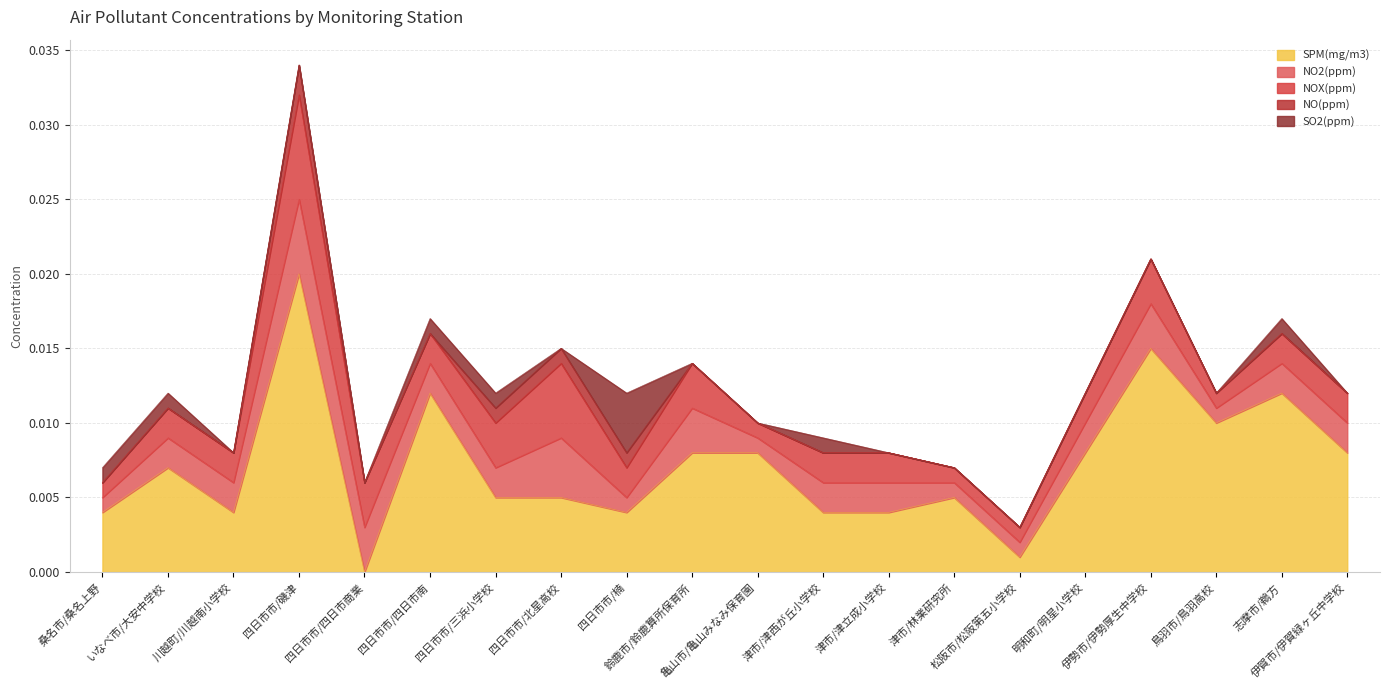

What are all the series names shown in the legend?

SPM(mg/m3), NO2(ppm), NOX(ppm), NO(ppm), SO2(ppm)